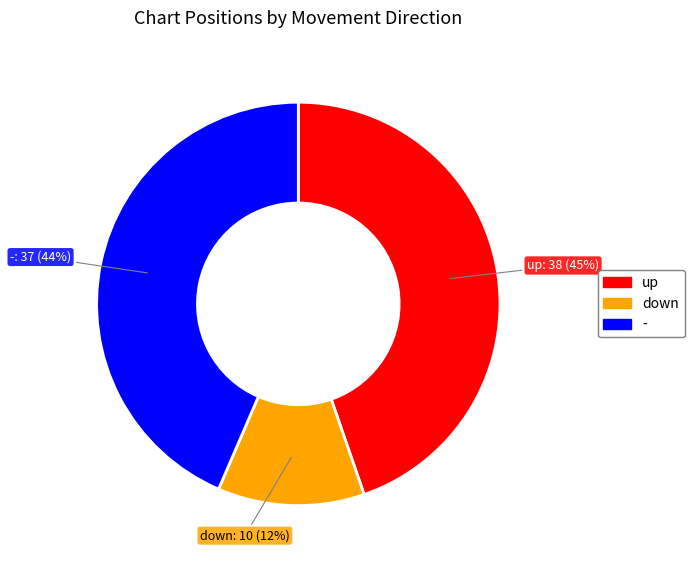

Approximately how many times larger is the value at up compared to down?

3.8